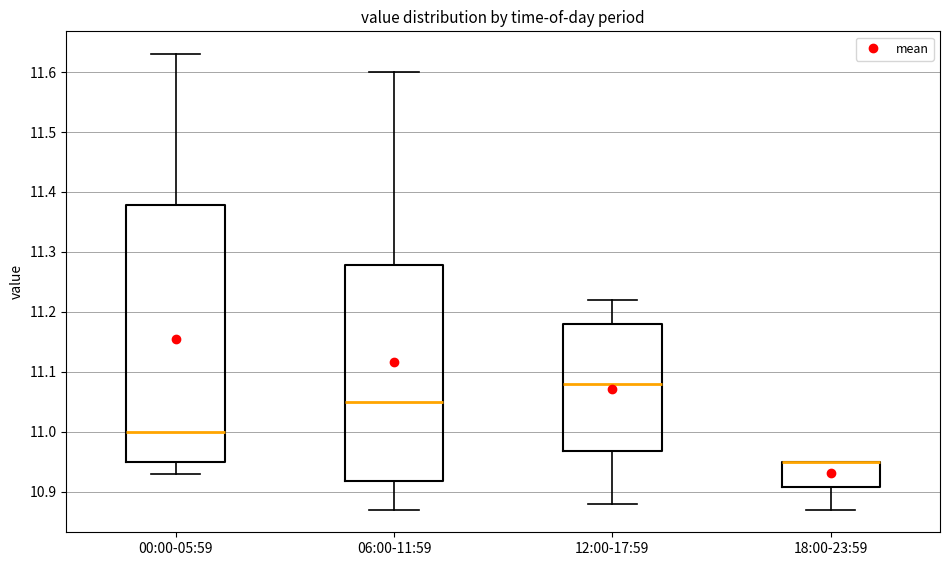

Where does the lower whisker of the box for 06:00-11:59 end on the y-axis? The values are not printed on the chart, so give them approximately, as read against the axis.

10.87